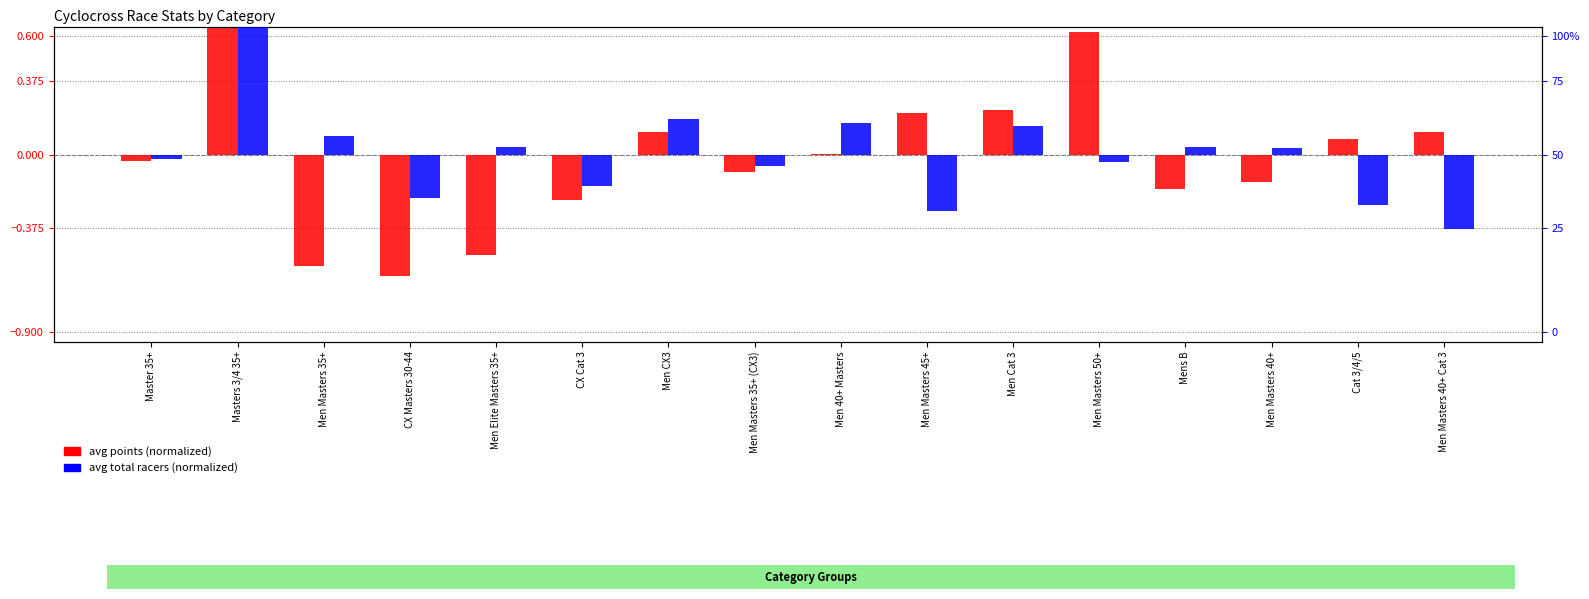

Does the chart contain stacked bars?

No